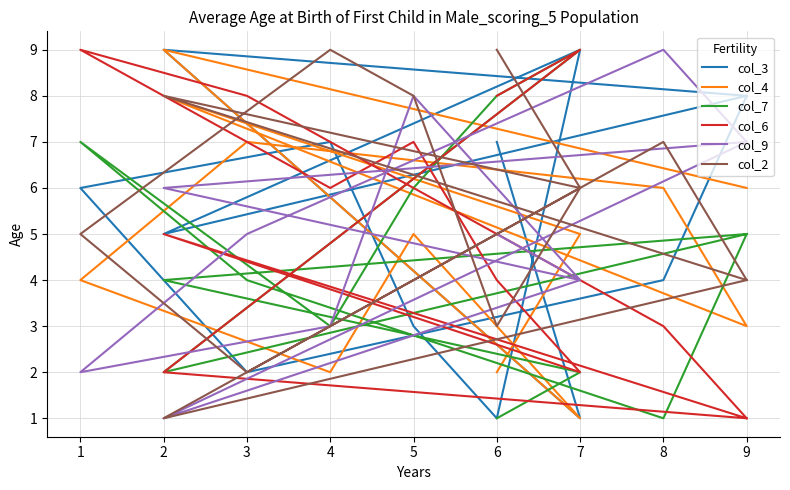

The col_6 series shows 1 at 2. True or false?

False